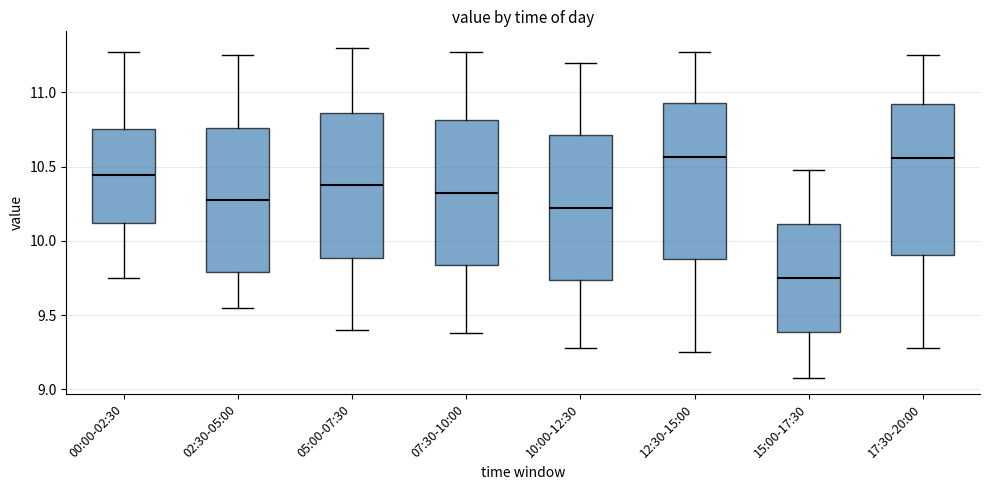

Reading left to right, transcribe this box plot: for each box, give where its median line is, the range the box spans, and where its two whiskers end, as read against the y-axis. The values are not printed on the chart, so give them approximately, as read against the axis.

00:00-02:30: median 10.45, box 10.10 to 10.75, whiskers 9.75 to 11.25
02:30-05:00: median 10.30, box 9.80 to 10.75, whiskers 9.55 to 11.25
05:00-07:30: median 10.40, box 9.90 to 10.85, whiskers 9.40 to 11.30
07:30-10:00: median 10.35, box 9.85 to 10.80, whiskers 9.40 to 11.25
10:00-12:30: median 10.25, box 9.75 to 10.70, whiskers 9.30 to 11.20
12:30-15:00: median 10.55, box 9.90 to 10.95, whiskers 9.25 to 11.25
15:00-17:30: median 9.75, box 9.40 to 10.10, whiskers 9.10 to 10.50
17:30-20:00: median 10.55, box 9.90 to 10.90, whiskers 9.30 to 11.25